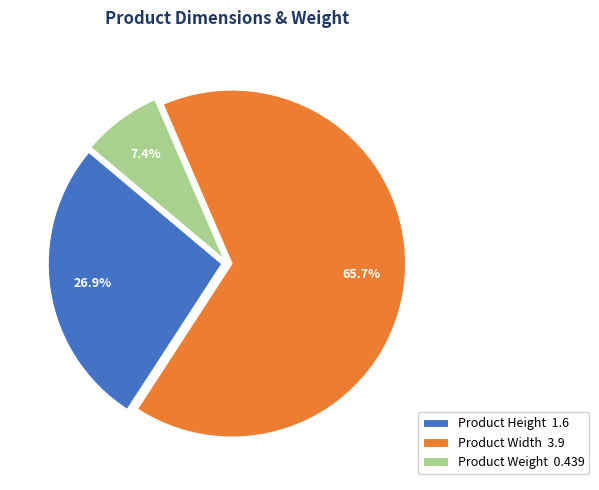

Between Product Height and Product Weight, which is larger?

Product Height